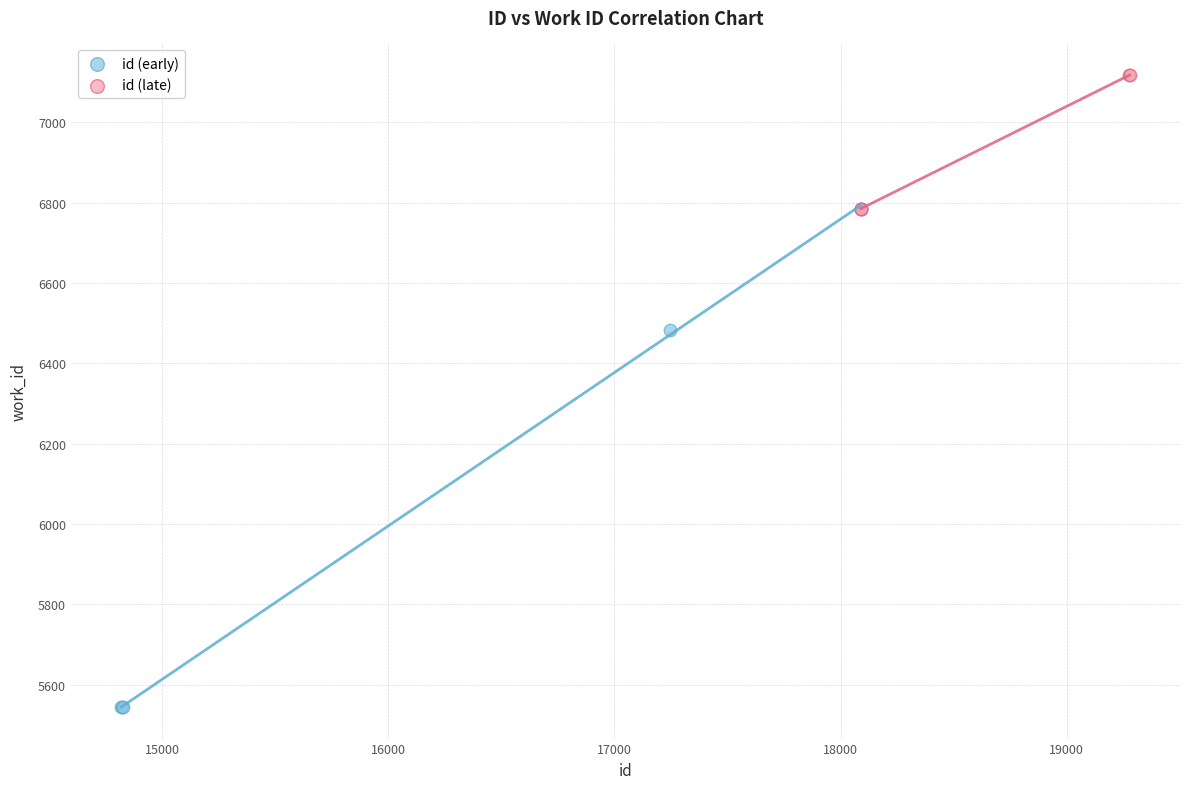

Which series has the widest spread of Y values?

id (early)